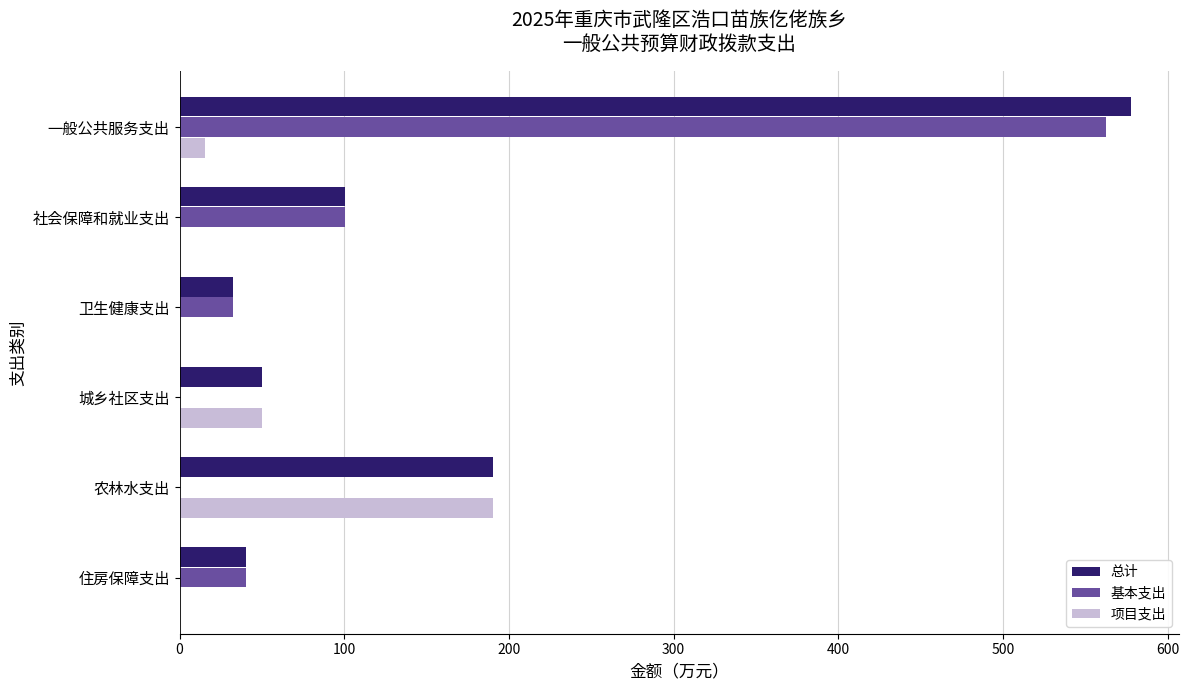

Between 一般公共服务支出 and 城乡社区支出, which series saw the biggest shift?

基本支出